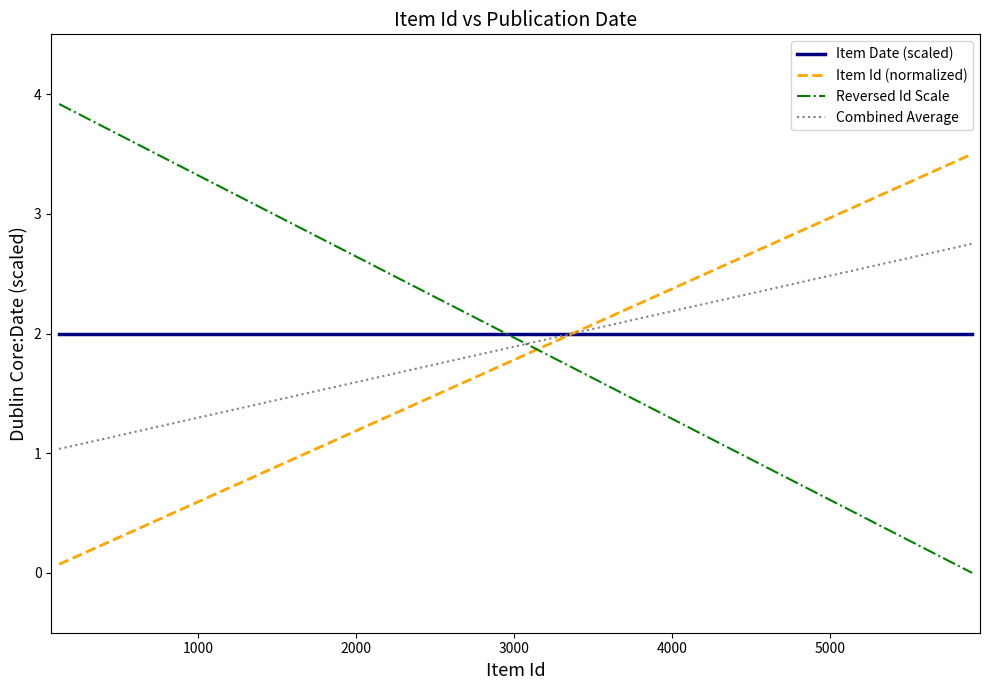

What is the maximum value for Item Date (scaled)?

2.0